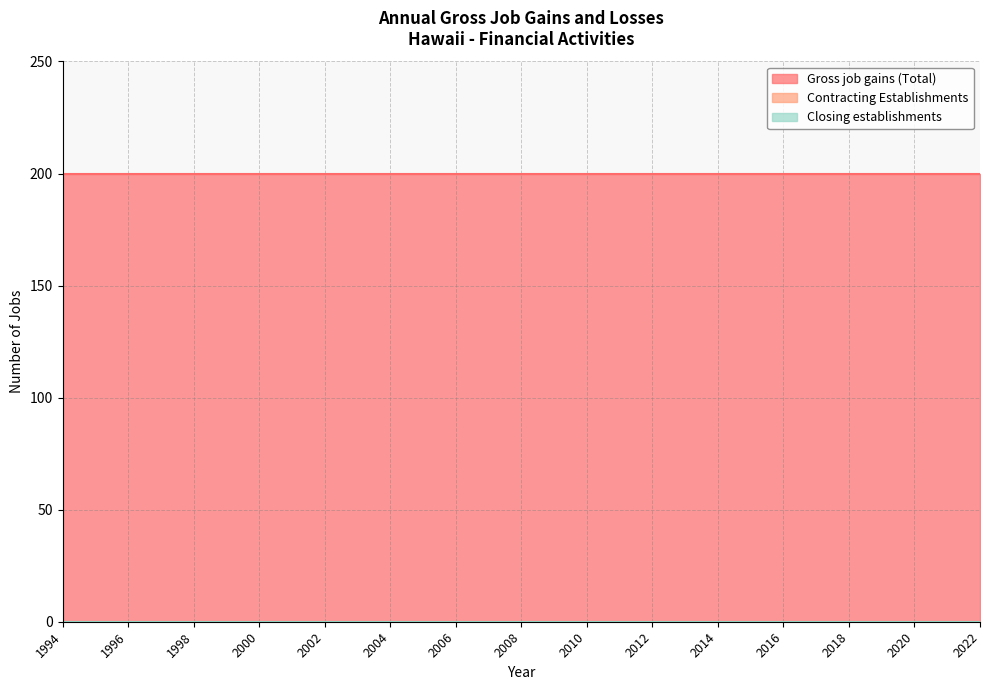

What is the greatest value displayed?

200